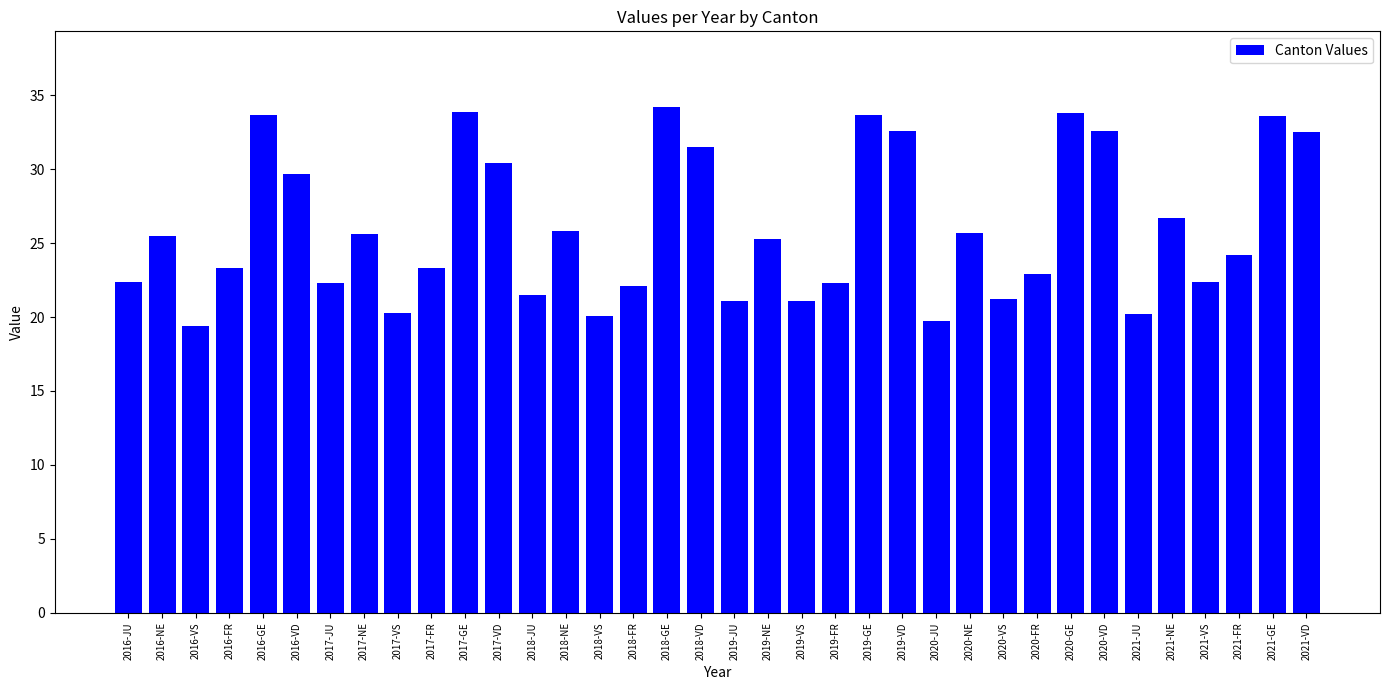

Between 2017-JU and 2020-NE, which is larger?

2020-NE